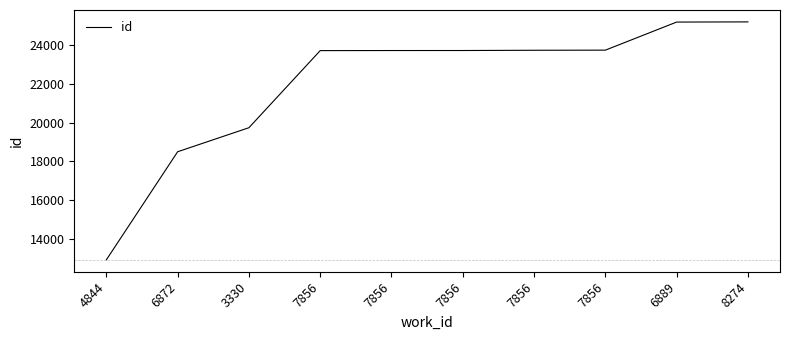

Reading left to right, what are all the values shown in this chart?

4844=12929	6872=18496	3330=19734	7856=23705	7856=23709	7856=23710	7856=23723	7856=23729	6889=25175	8274=25184